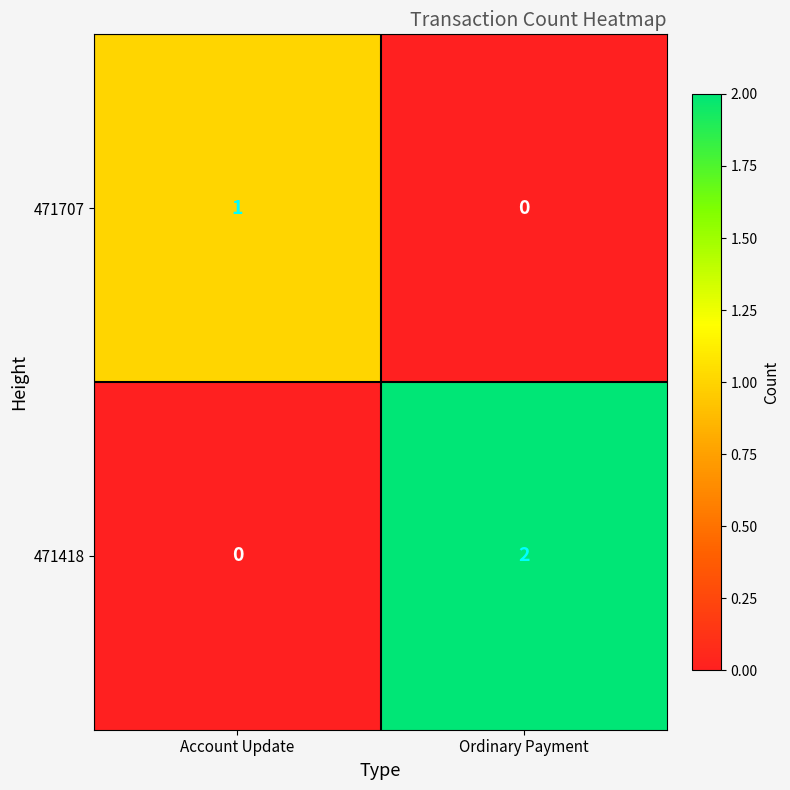

At which category is the sum across all series the highest?

Ordinary Payment